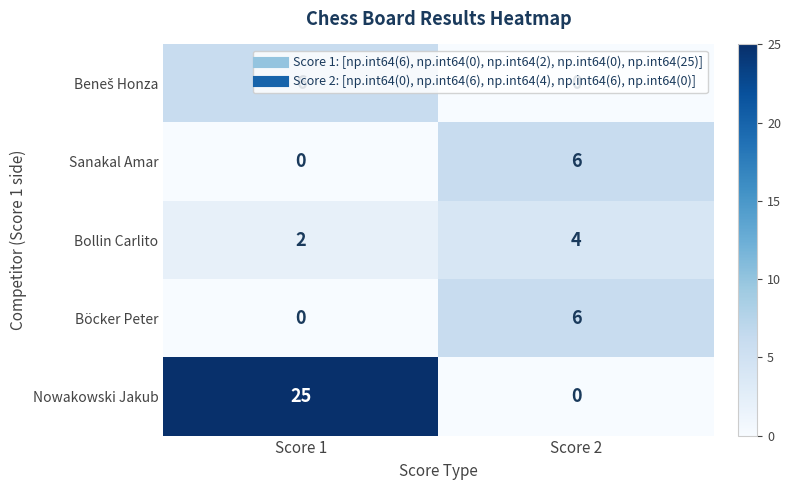

What is the maximum value shown in the chart?

25